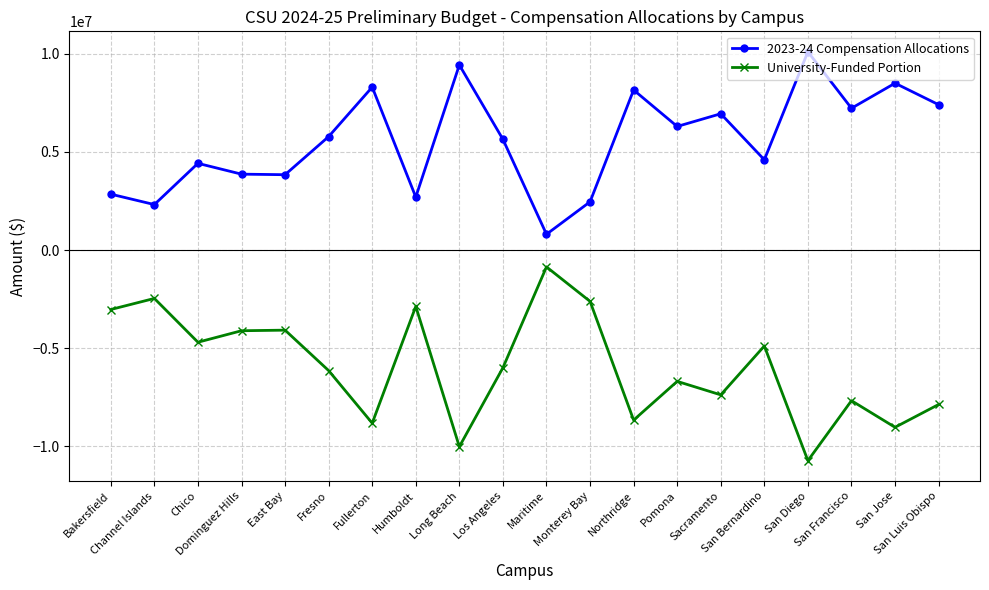

Which series has the largest total across all categories?

2023-24 Compensation Allocations